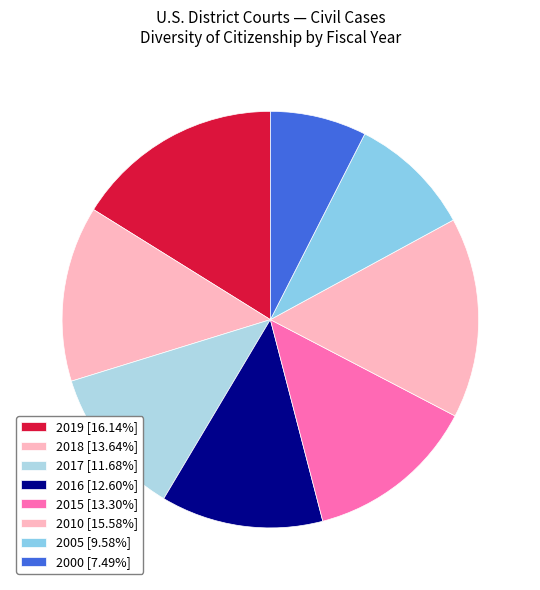

How many segments does this pie chart have?

8